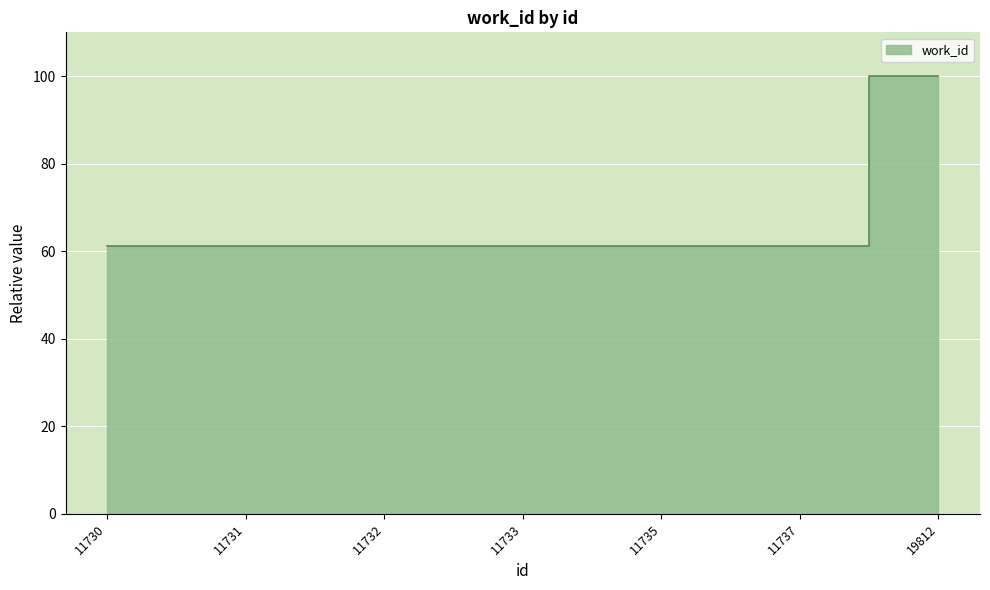

List the labels in order of value, largest first.

19812, 11730, 11731, 11732, 11733, 11735, 11737